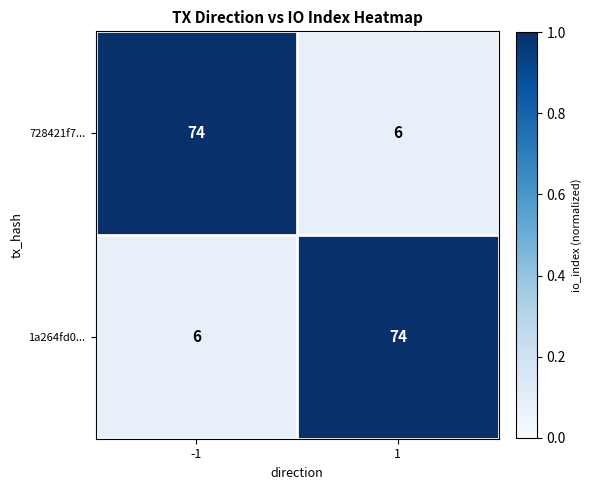

What is the greatest value displayed?

74